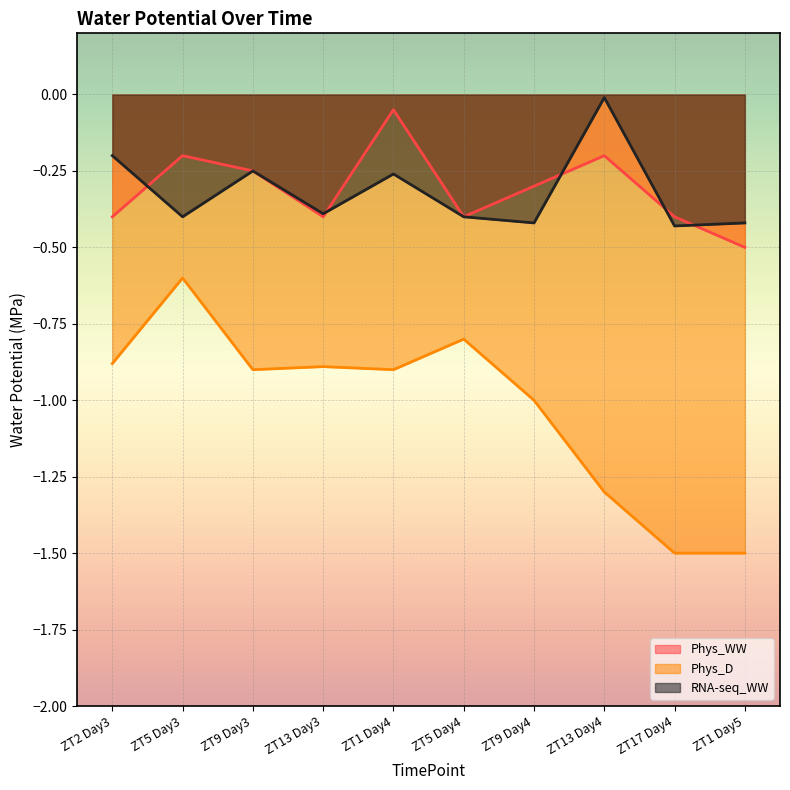

Between ZT9 Day3 and ZT5 Day4, which series saw the biggest shift?

Phys_WW